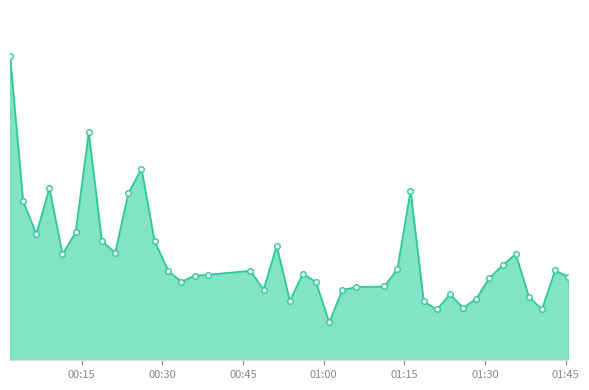

Does the chart have visible grid lines?

No